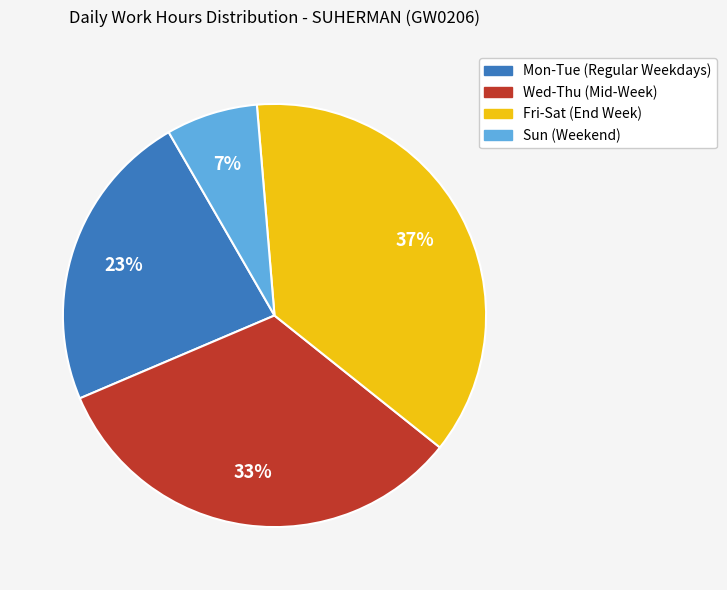

Is the sum of Wed-Thu (Mid-Week) and Sun (Weekend) greater than half?

No